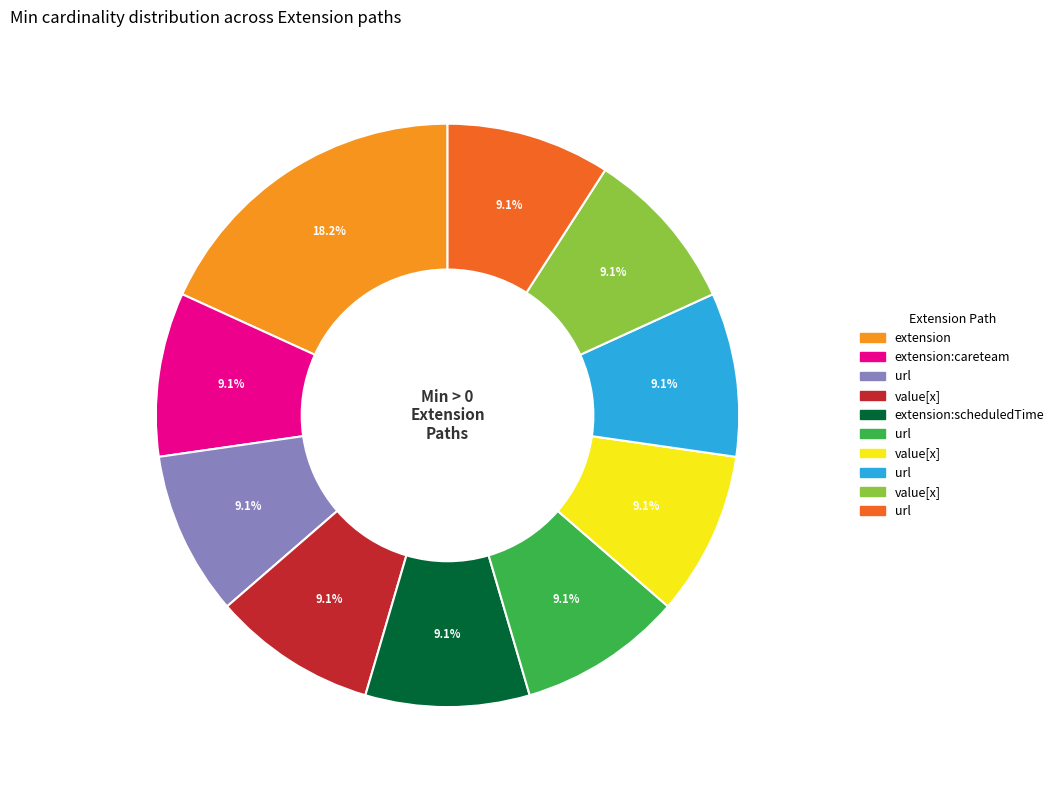

Count the number of slices in the pie.

10